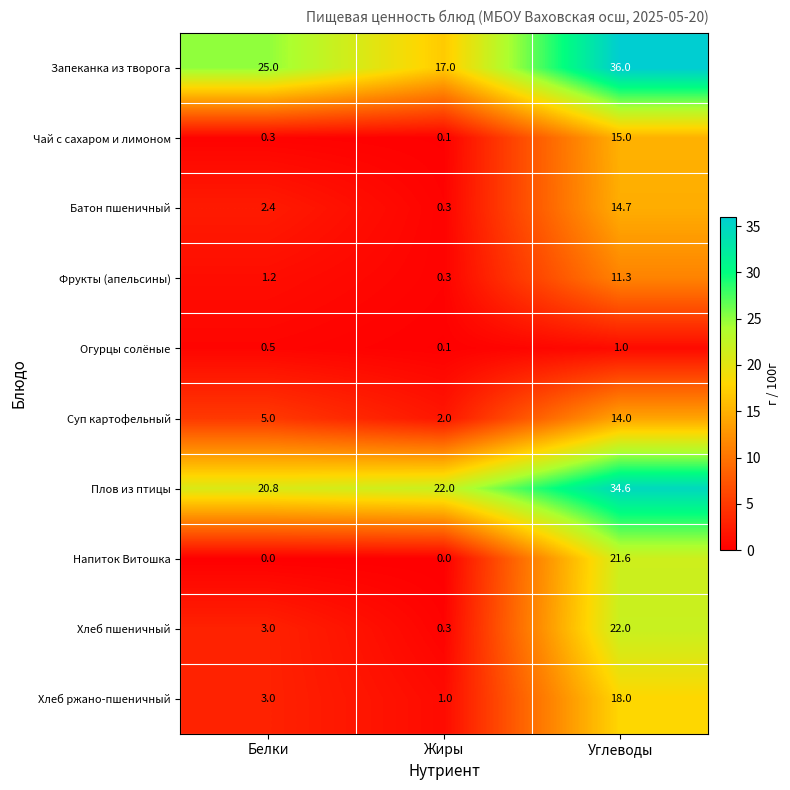

The value of Запеканка из творога at Жиры is 8.6. True or false?

False